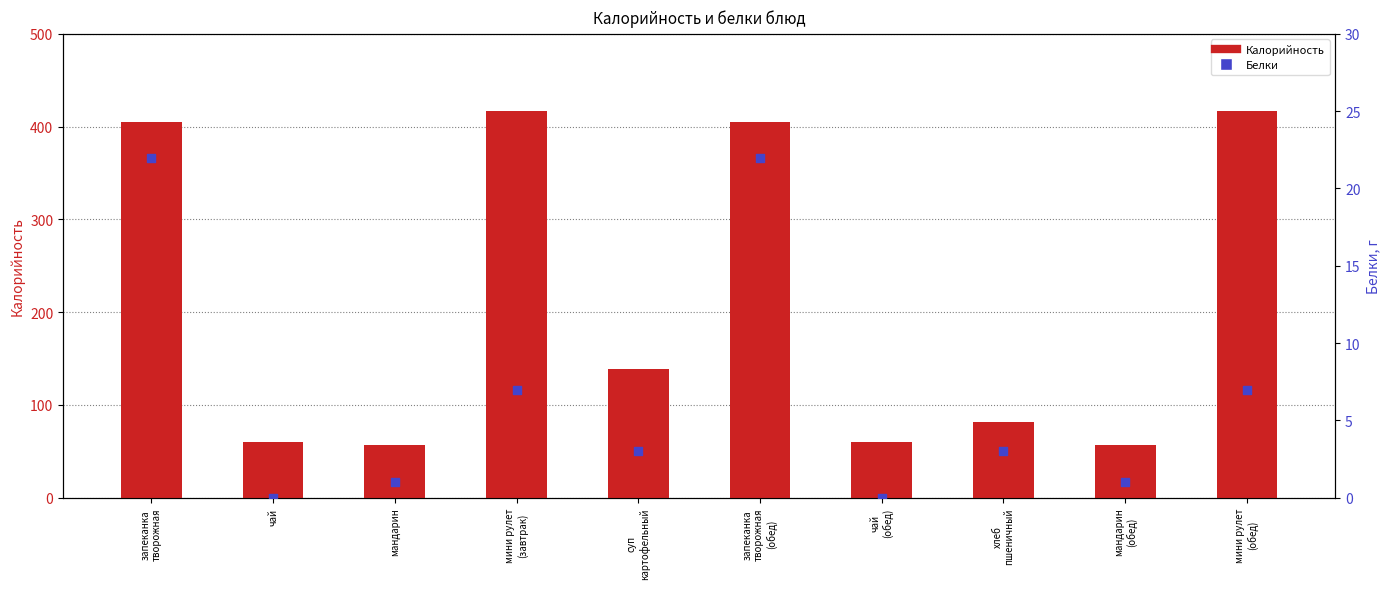

Which series contains the lowest Y value?

Белки